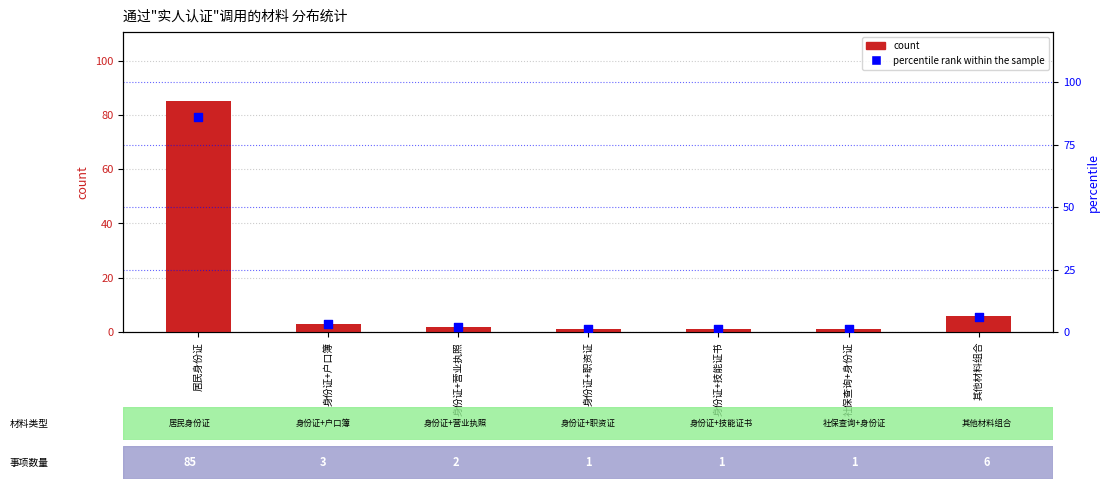

What are all the series names shown in the legend?

count, percentile rank within the sample